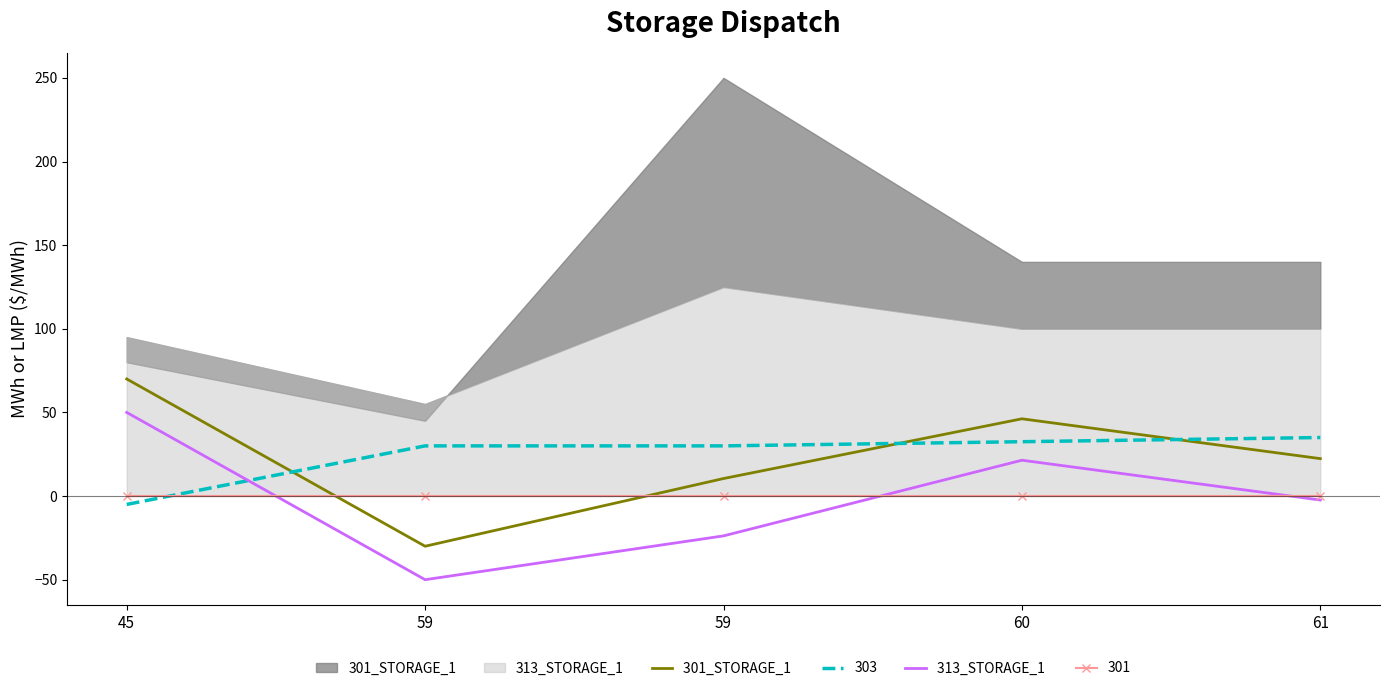

How many lines are shown in the chart?

2